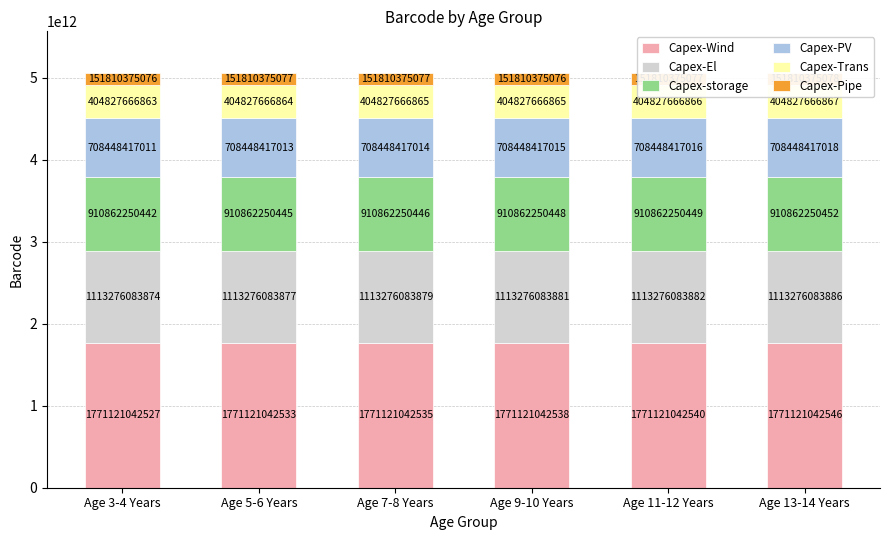

Which series has the largest total across all categories?

Capex-Wind